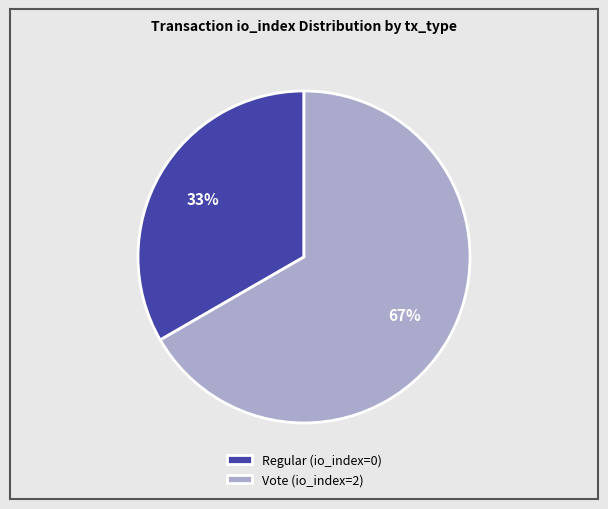

Rank the categories by value from lowest to highest.

Regular (io_index=0), Vote (io_index=2)